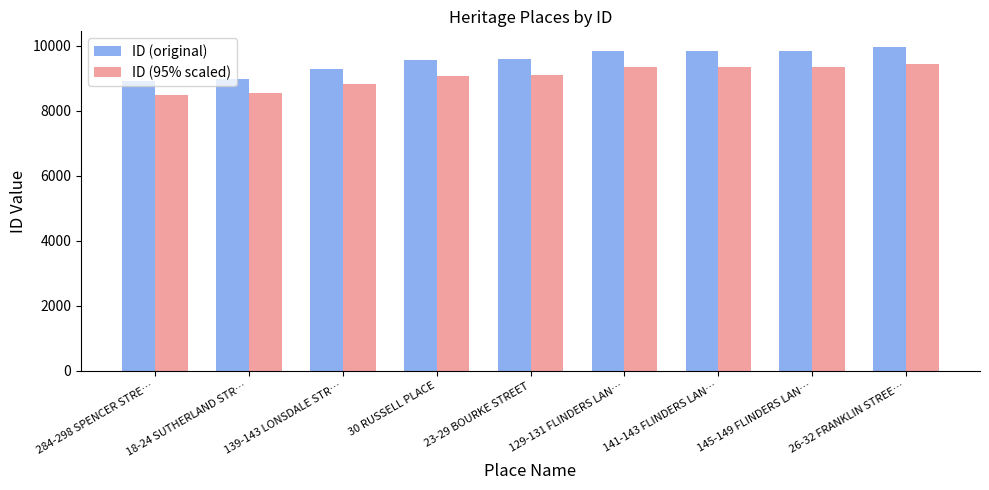

What is the sum of the ID (original) values at 145-149 FLINDERS LAN… and 26-32 FRANKLIN STREE…?

19798